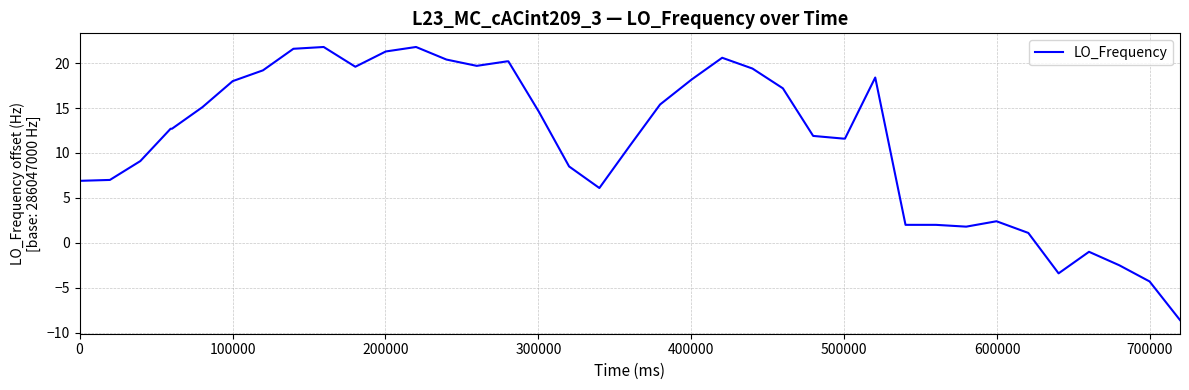

What is the greatest value displayed?

21.8